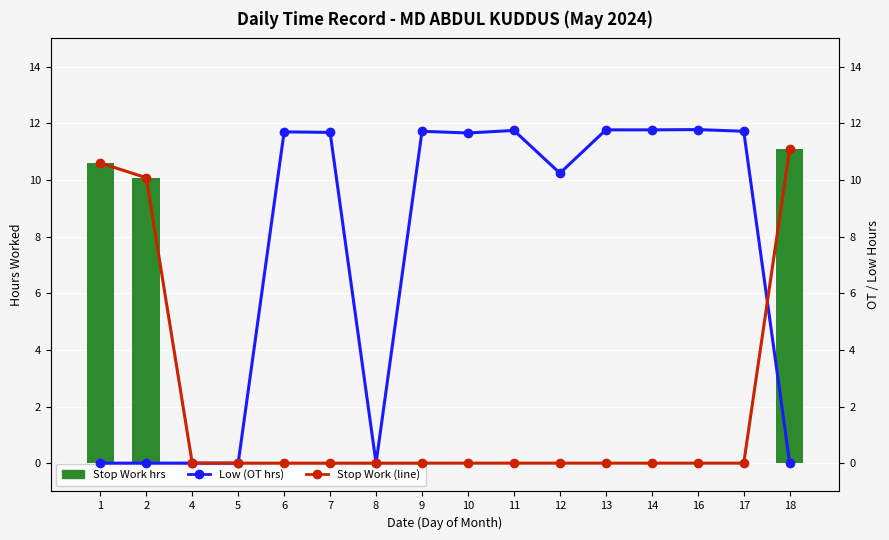

Reading left to right, extract all data points from this chart.

Stop Work hrs: 10.6	10.1	0.0	0.0	0.0	0.0	0.0	0.0	0.0	0.0	0.0	0.0	0.0	0.0	0.0	11.1
Low (OT hrs): 0.0	0.0	0.0	0.0	11.7	11.7	0.0	11.7	11.7	11.8	10.2	11.8	11.8	11.8	11.7	0.0
Stop Work (hrs): 10.6	10.1	0.0	0.0	0.0	0.0	0.0	0.0	0.0	0.0	0.0	0.0	0.0	0.0	0.0	11.1